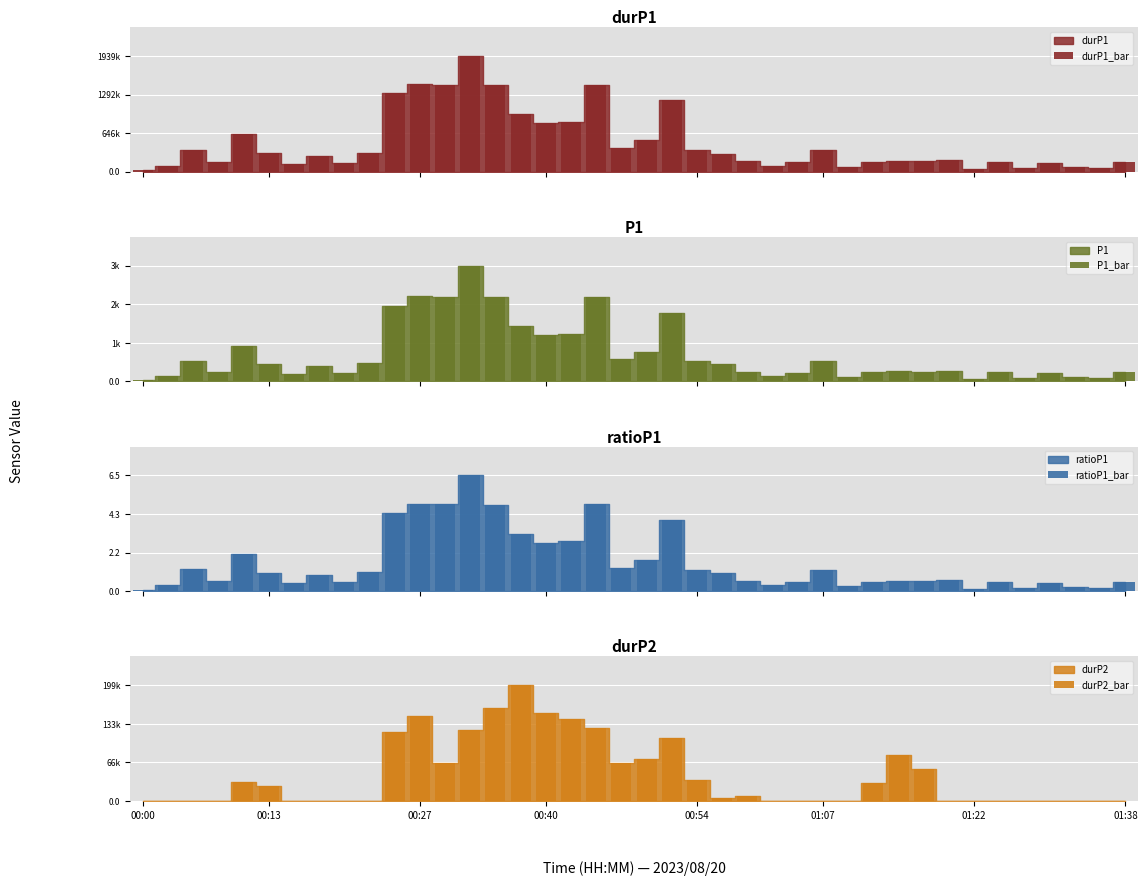

How many groups of bars are there?

40